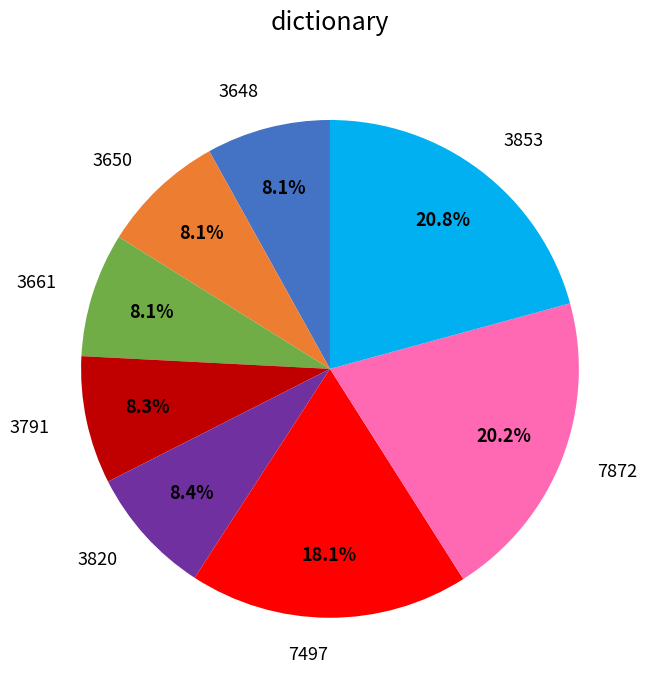

Count the number of slices in the pie.

8